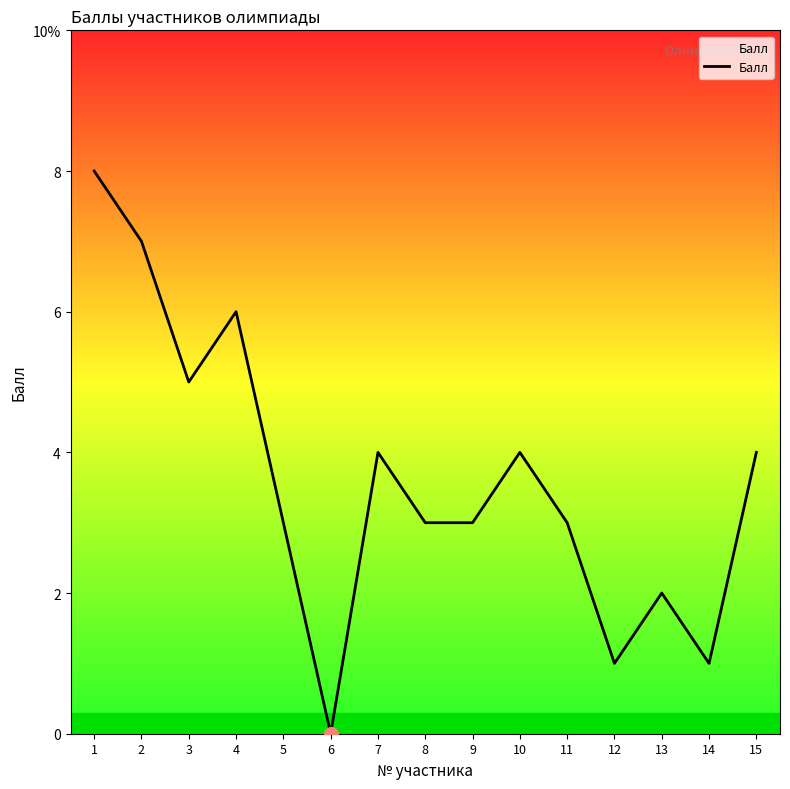

Which label corresponds to the largest value in the chart?

1